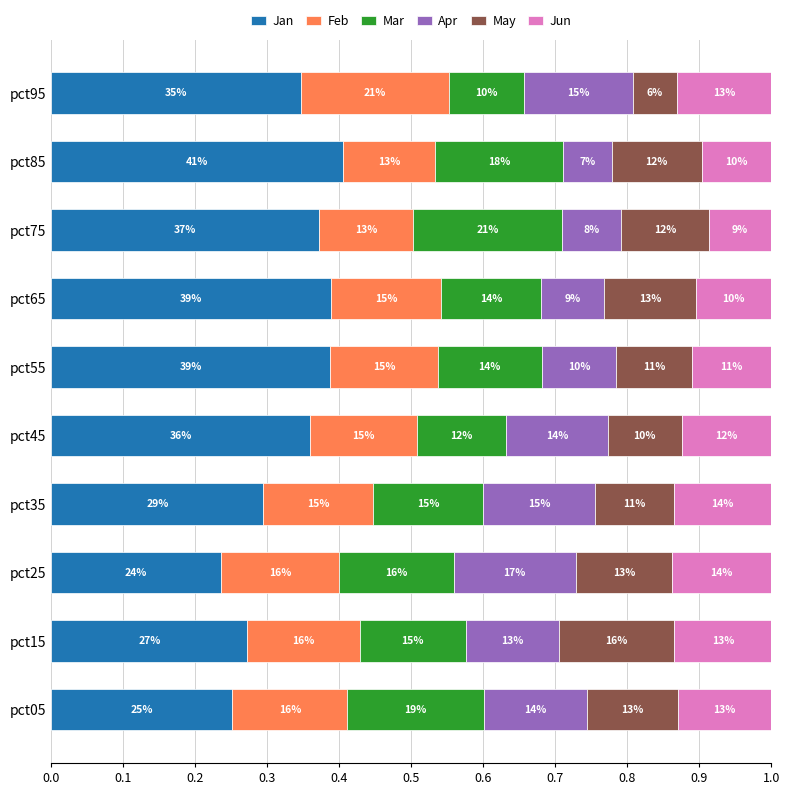

What are all the series names shown in the legend?

Jan, Feb, Mar, Apr, May, Jun